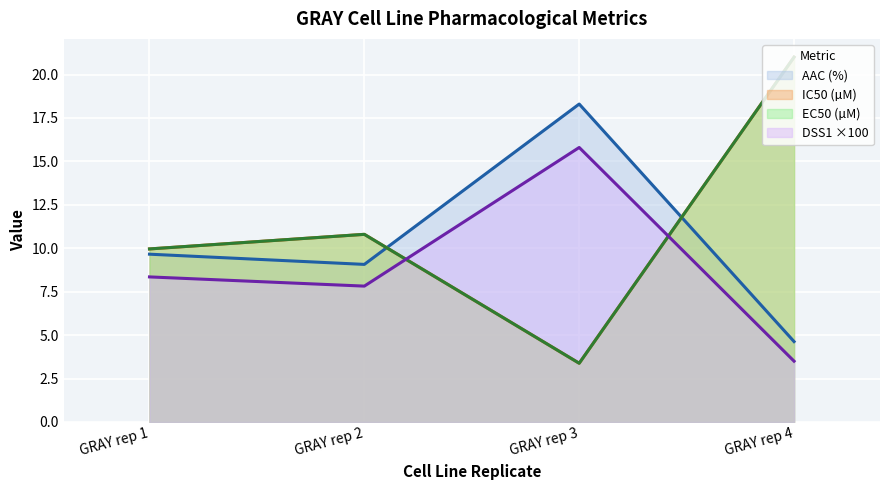

Which series has the widest spread of values?

IC50 (µM) (line)